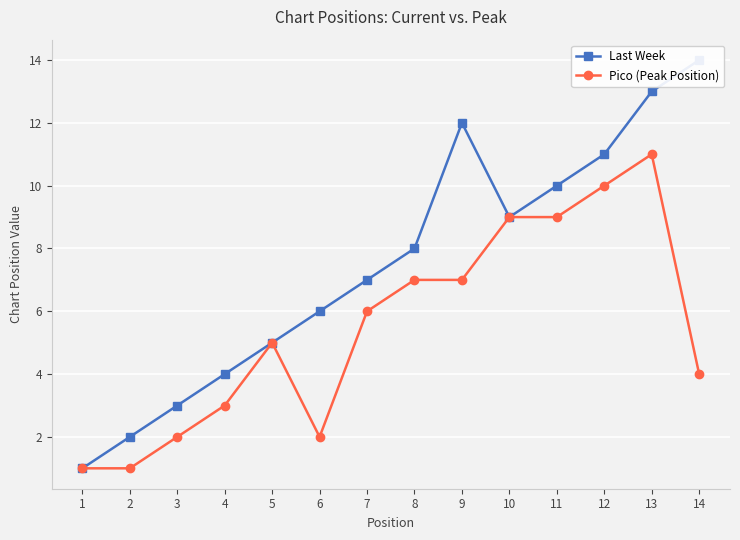

How many values in the Pico (Peak Position) series exceed 6?

6